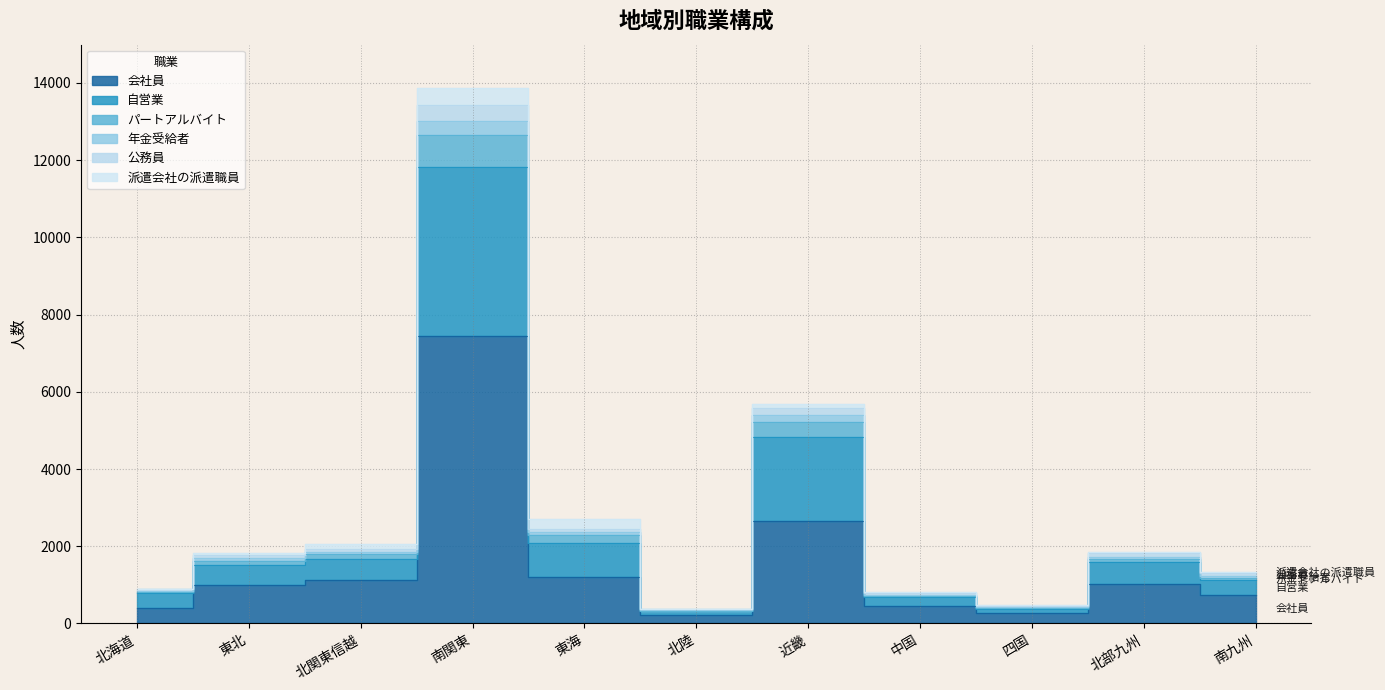

Which category has the lowest value in the パートアルバイト series?

北陸